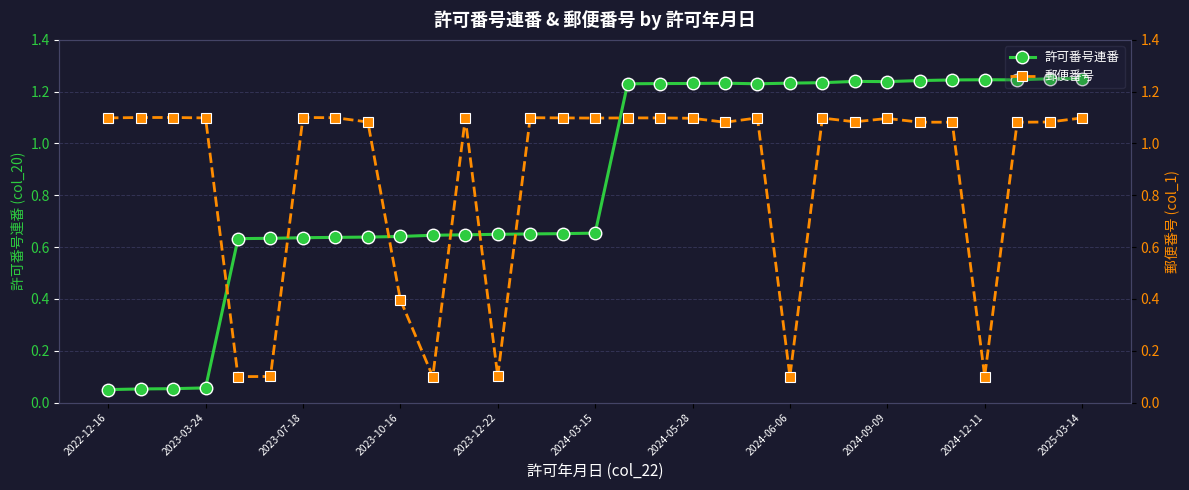

True or false: 許可番号連番 has more than 0 points higher than both neighbors.

True